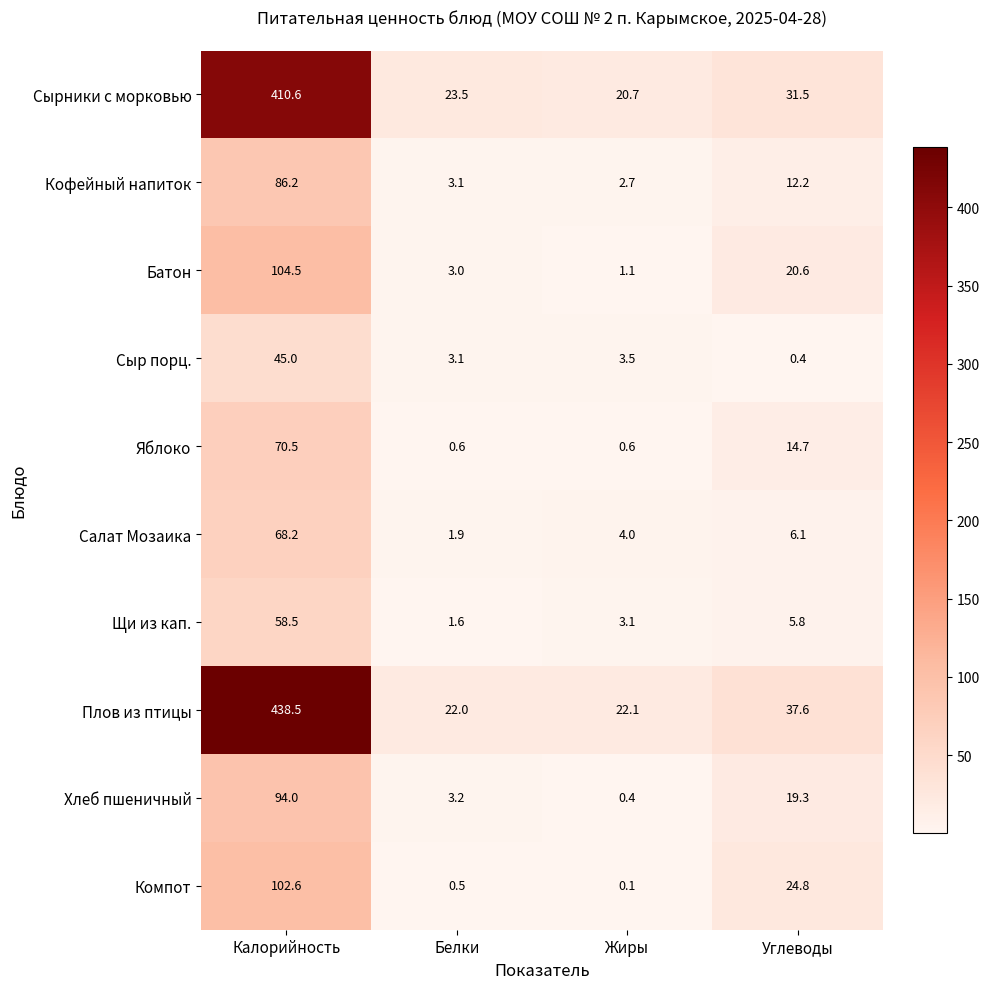

Which series has the largest total across all categories?

Плов из птицы